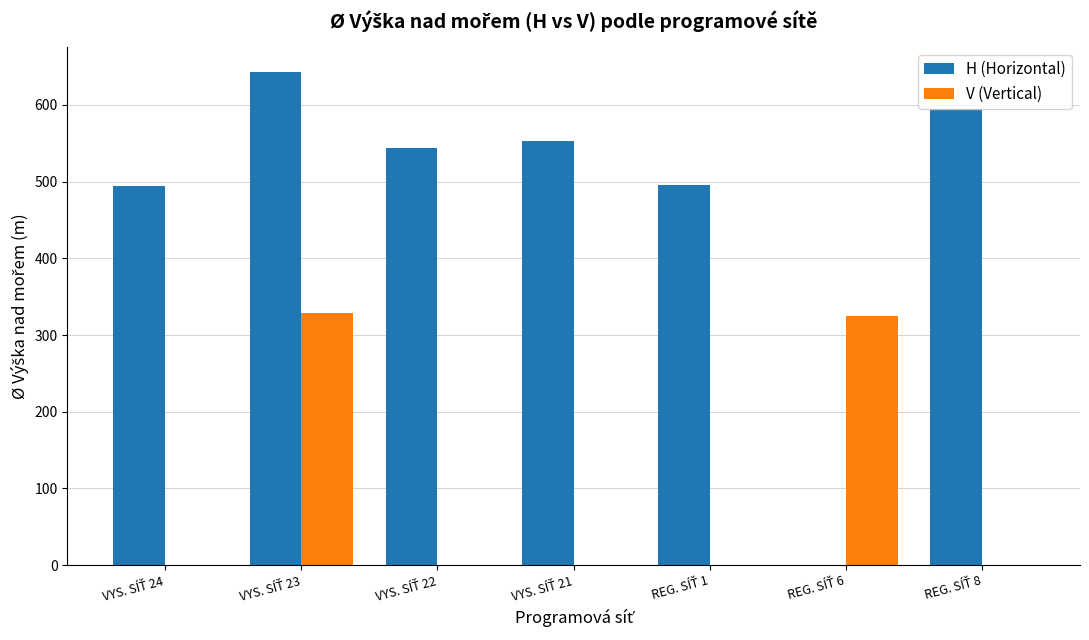

What is the greatest value displayed?

642.8